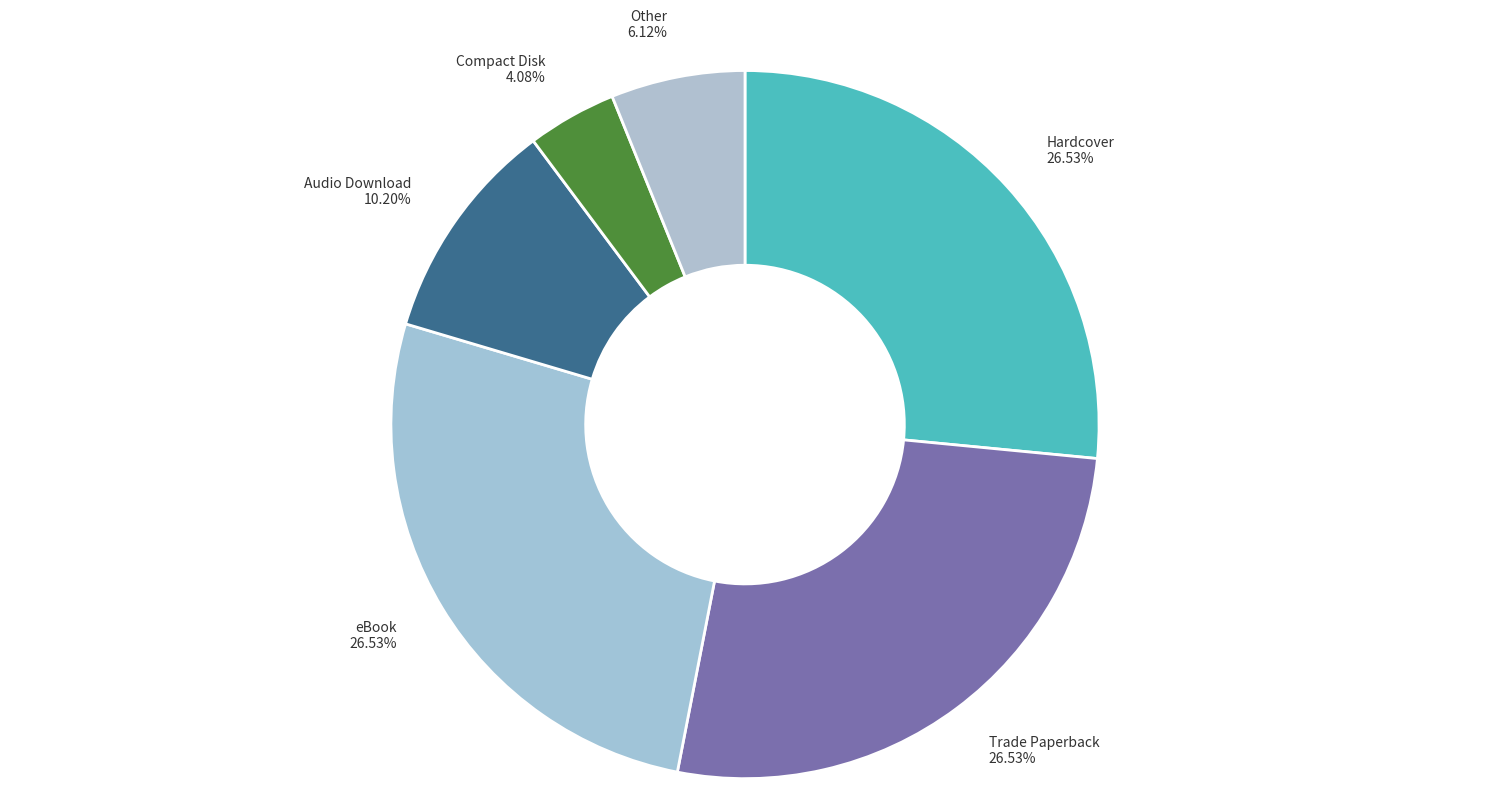

Which category has the smallest portion of the pie?

Compact Disk